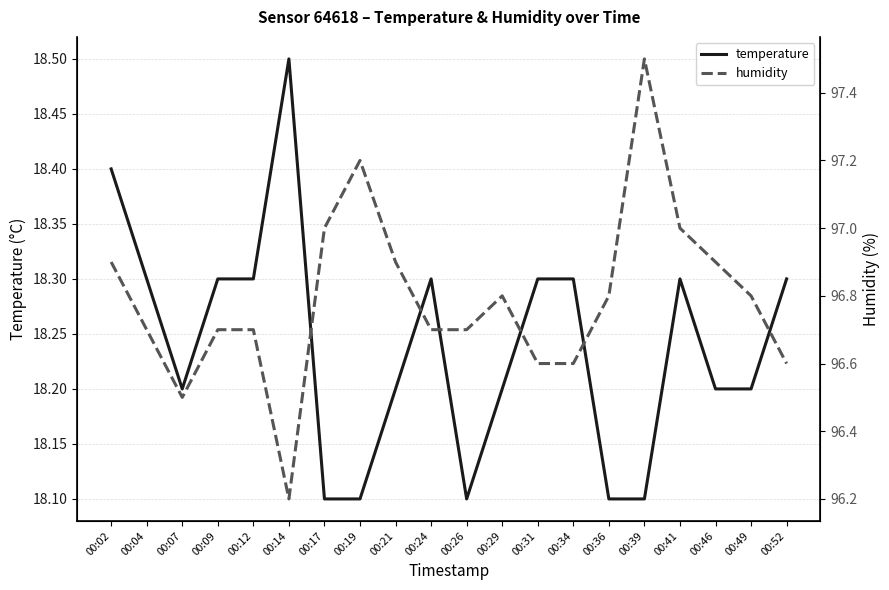

Is it true that temperature equals 11.6 at 00:07?

False